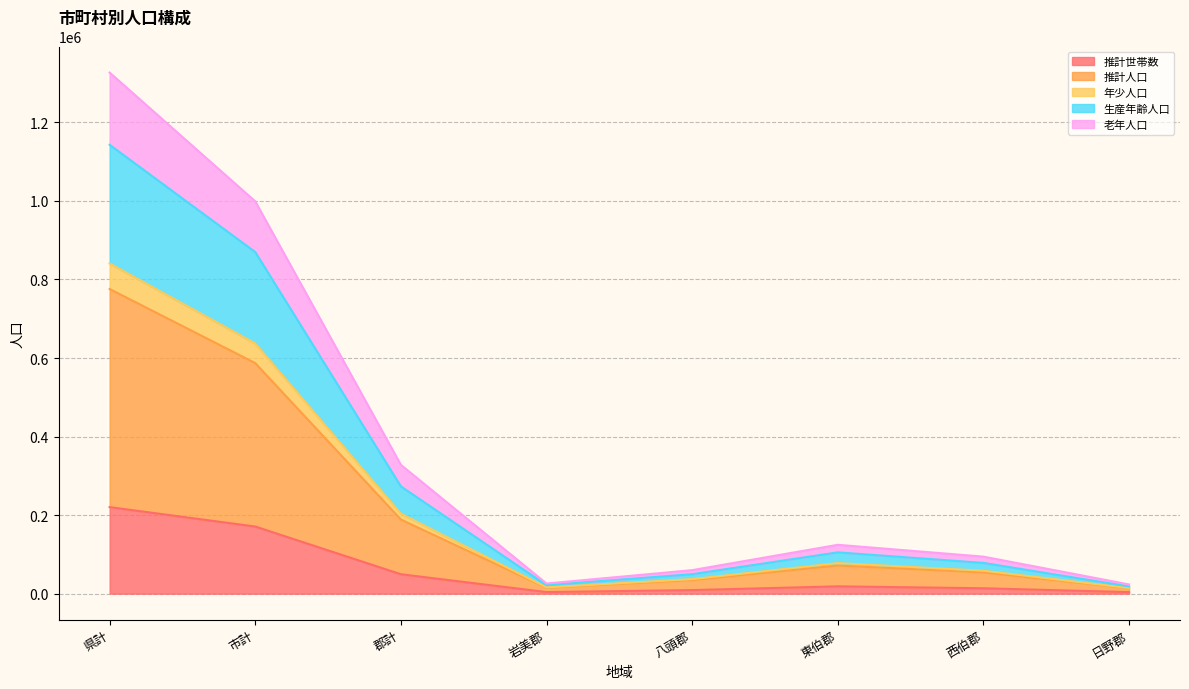

What is the smallest value displayed?

3943